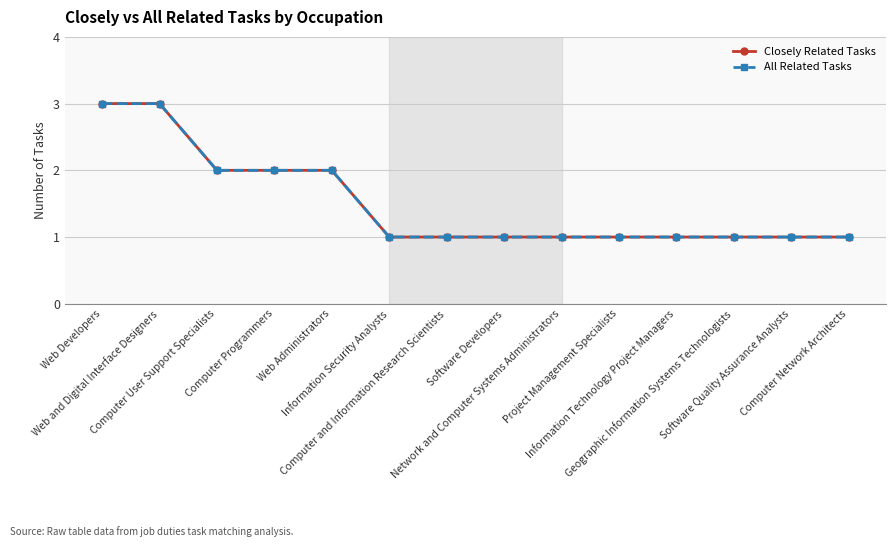

Is this an area chart (filled region under the line)?

No